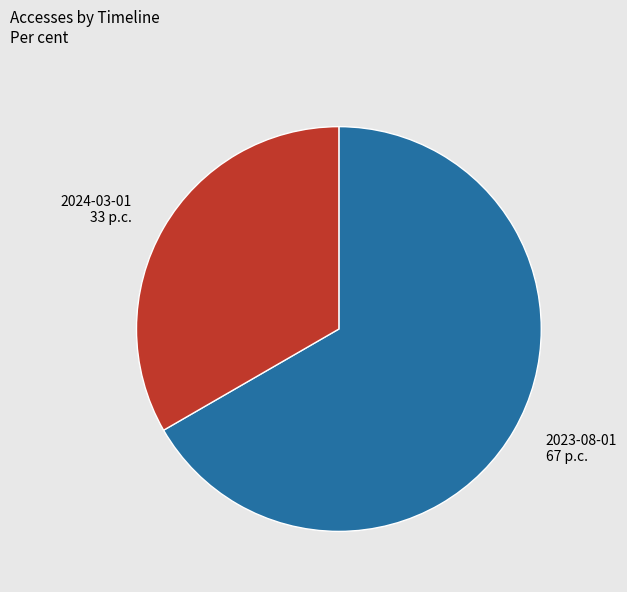

Rank the categories by value from highest to lowest.

2023-08-01, 2024-03-01